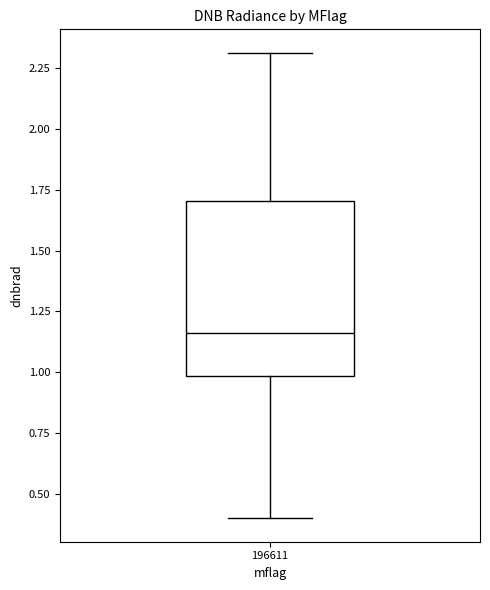

Read this box plot against the y-axis: the position of the median line, the range covered by the box, and the ends of both whiskers. The values are not printed on the chart, so give them approximately, as read against the axis.

median 1.15, box 1.00 to 1.70, whiskers 0.40 to 2.30